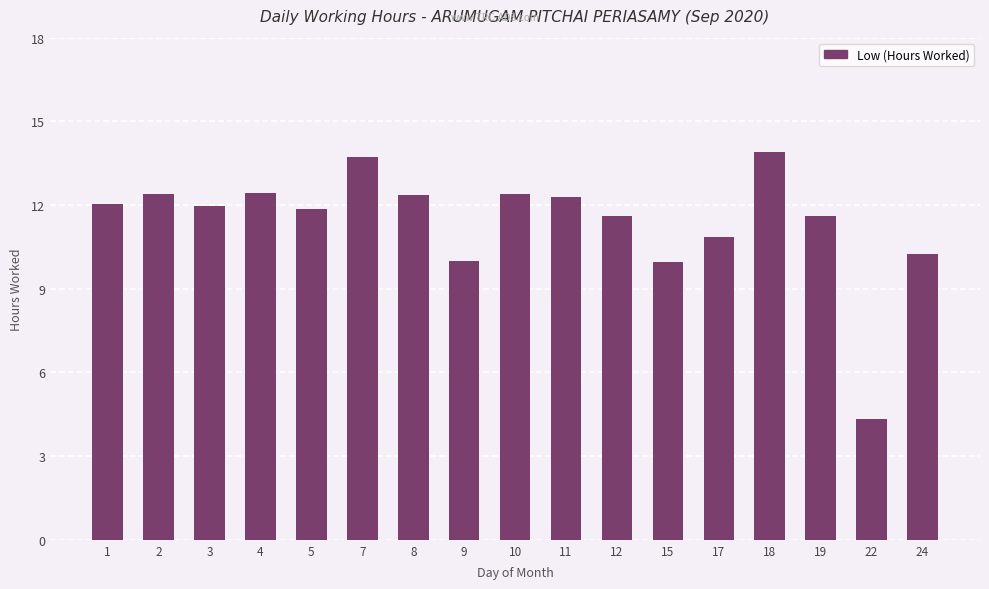

How many data points are less than 11?

5